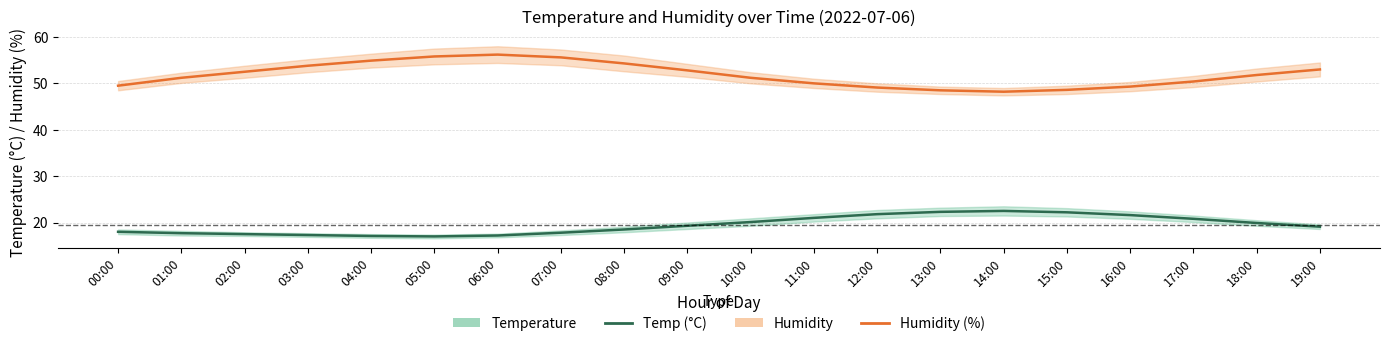

True or false: Temperature (°C) and Humidity (%) — right axis proxy intersect in this chart.

False